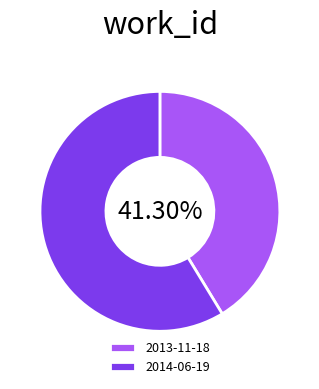

Combined, do 2013-11-18 and 2014-06-19 account for over 50%?

Yes